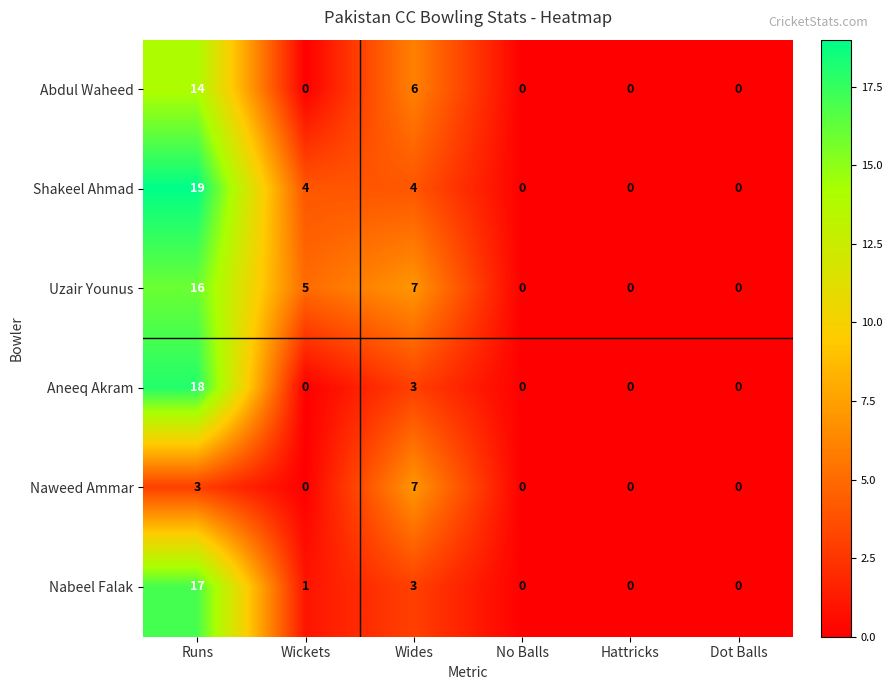

The Naweed Ammar series shows 0 at No Balls. True or false?

True